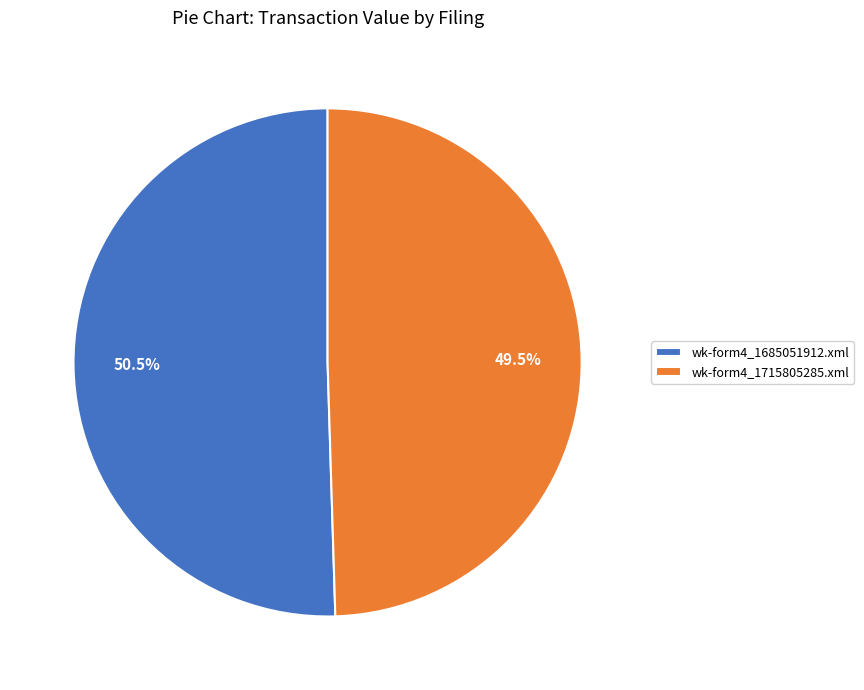

Combined, what portion of the pie is wk-form4_1685051912.xml and wk-form4_1715805285.xml?

100.0%